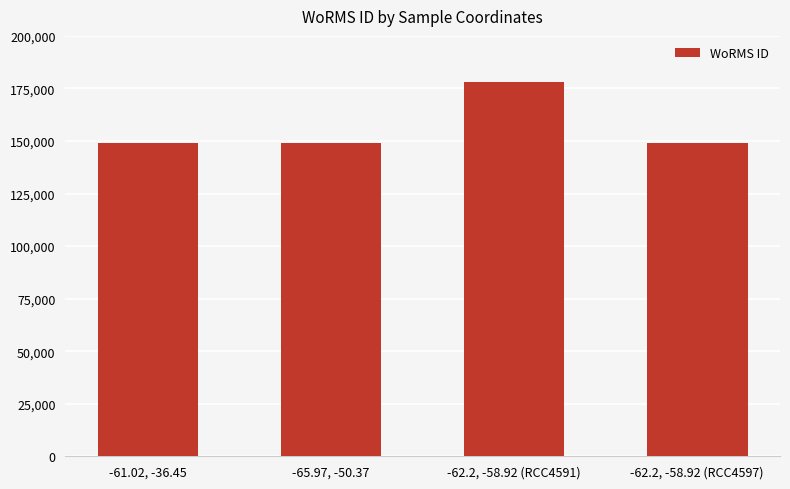

What is the value of the 4th bar from the left?

148985